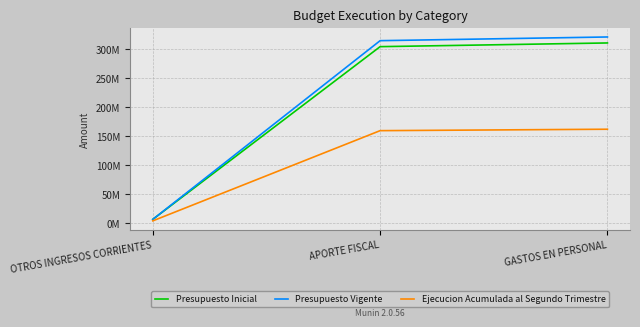

Reading right to left, extract all data points from this chart.

Presupuesto Inicial: 310734583	304355986	6378597
Presupuesto Vigente: 321049240	314670643	6378597
Ejecucion Acumulada al Segundo Trimestre: 161882657	159428655	3802941